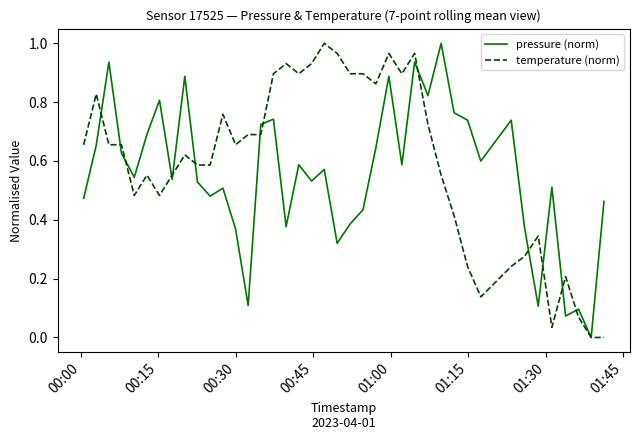

Count the number of data series in this chart.

2